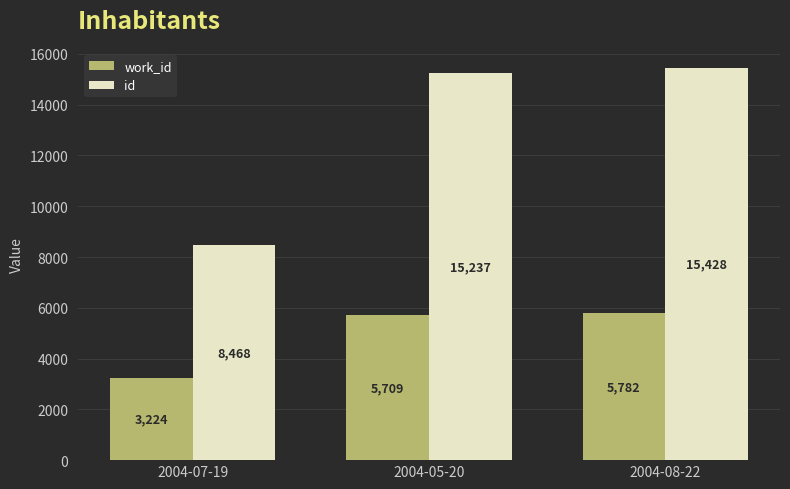

The id series shows 26191 at 2004-08-22. True or false?

False